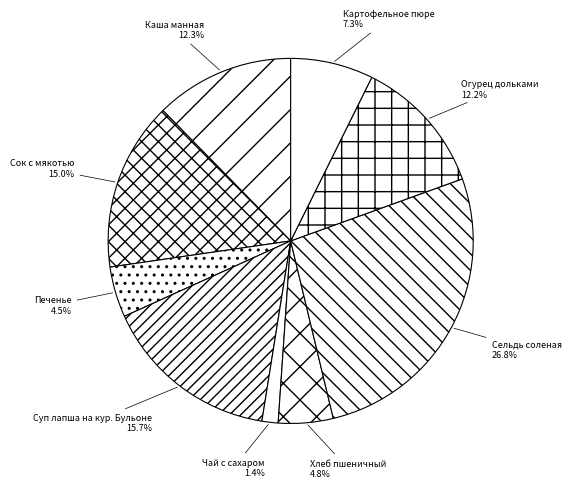

Is it true that Печенье is 14% of the pie?

False